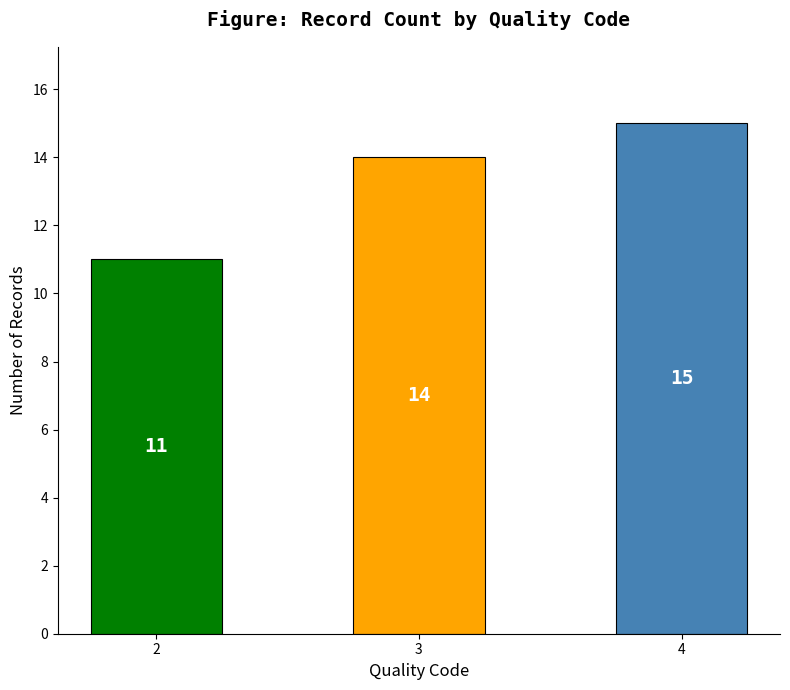

The chart shows a value of 14 at 3. True or false?

True